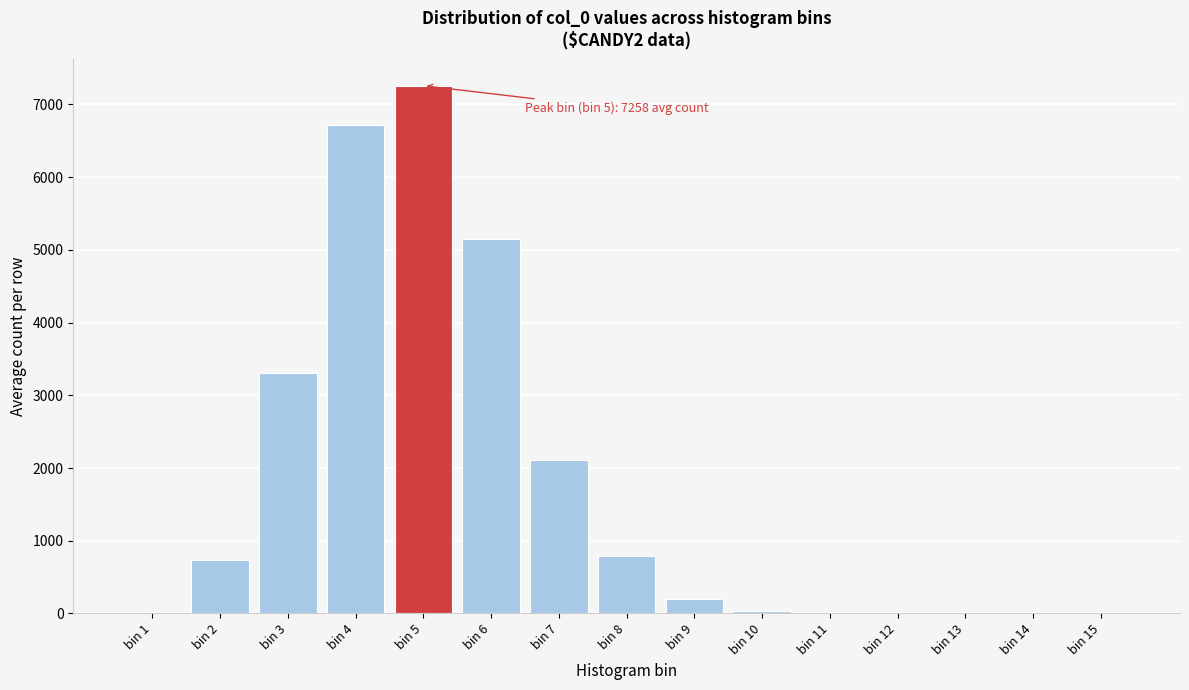

Which category has the highest value across all series?

bin 5